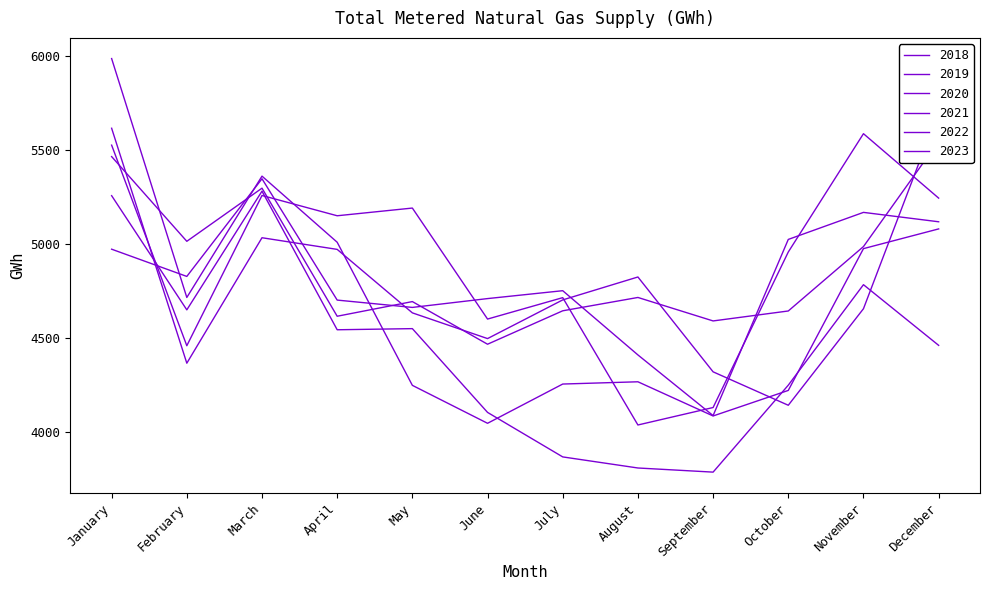

True or false: 2019 and 2023 cross at least once.

True